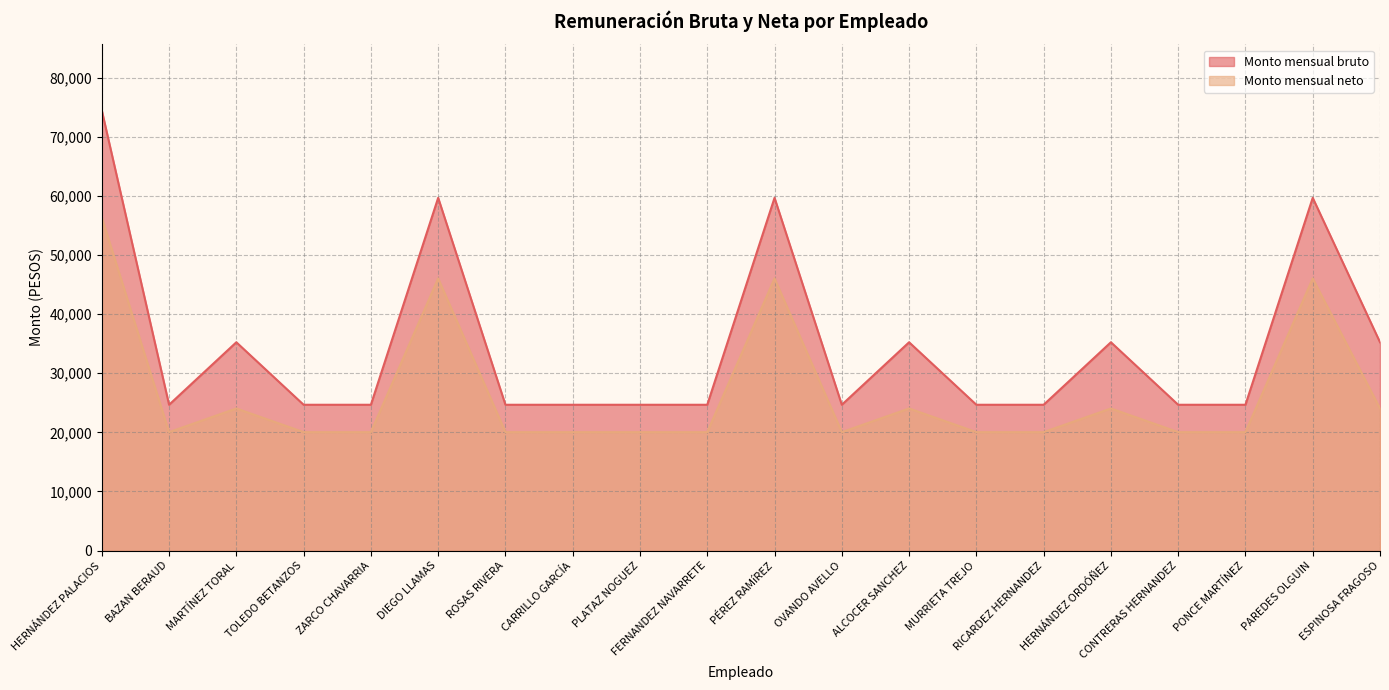

What is the difference between the maximum and minimum values in the Monto mensual bruto series?

49810.0